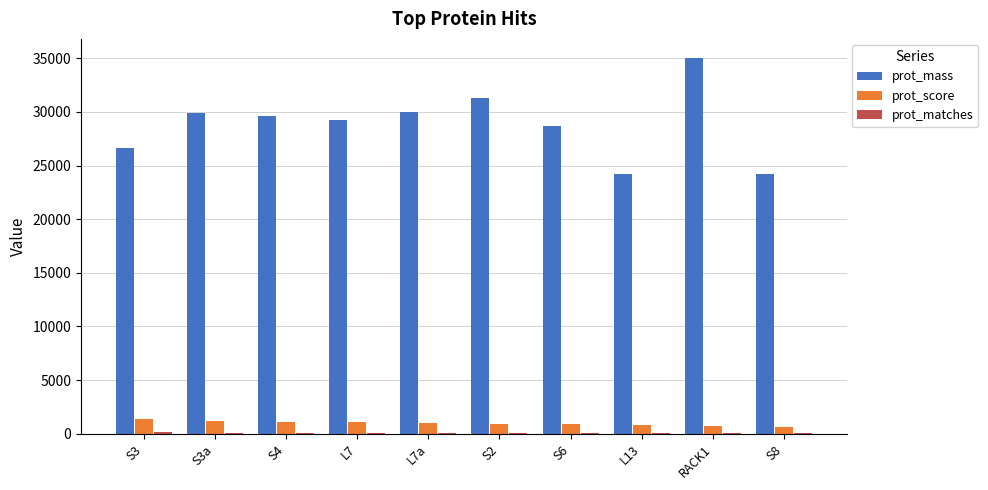

Where is prot_mass nearest to the value 29622?

S4